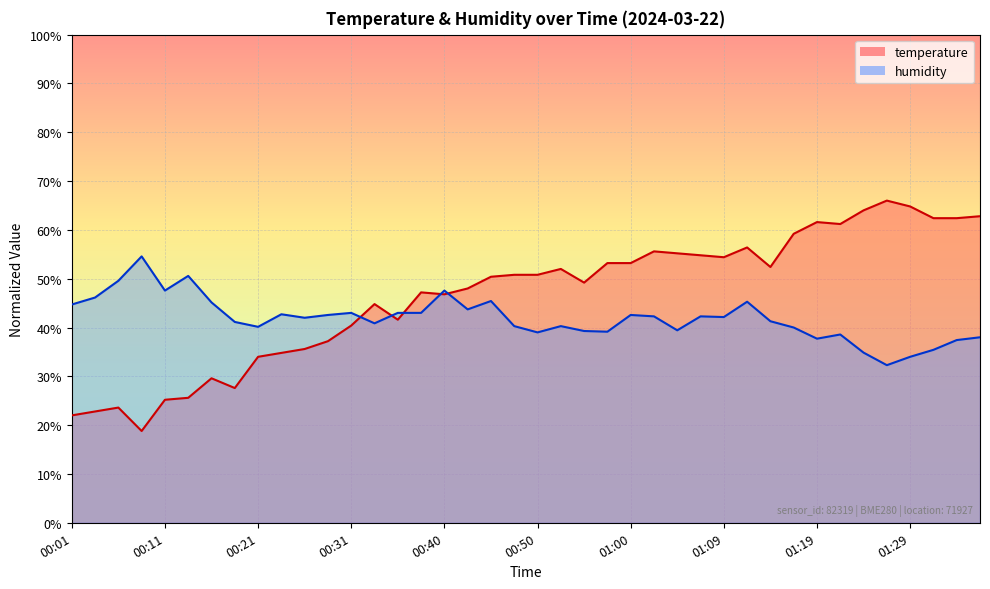

Reading left to right, extract all data points from this chart.

temperature: 22.0	22.8	23.6	18.8	25.2	25.6	29.6	27.6	34.0	34.8	35.6	37.2	40.4	44.8	41.6	47.2	46.8	48.0	50.4	50.8	50.8	52.0	49.2	53.2	53.2	55.6	55.2	54.8	54.4	56.4	52.4	59.2	61.6	61.2	64.0	66.0	64.8	62.4	62.4	62.8
humidity: 44.7	46.1	49.6	54.6	47.6	50.6	45.1	41.1	40.1	42.7	42.0	42.6	43.0	40.9	43.0	43.0	47.6	43.7	45.4	40.3	39.0	40.3	39.3	39.1	42.6	42.3	39.4	42.3	42.1	45.3	41.3	40.0	37.7	38.6	34.9	32.3	34.0	35.4	37.4	38.0